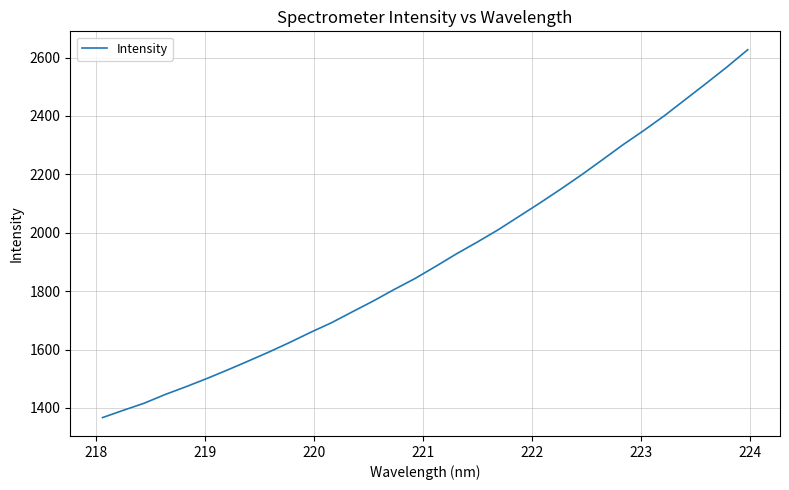

What is the minimum value shown in the chart?

1367.0